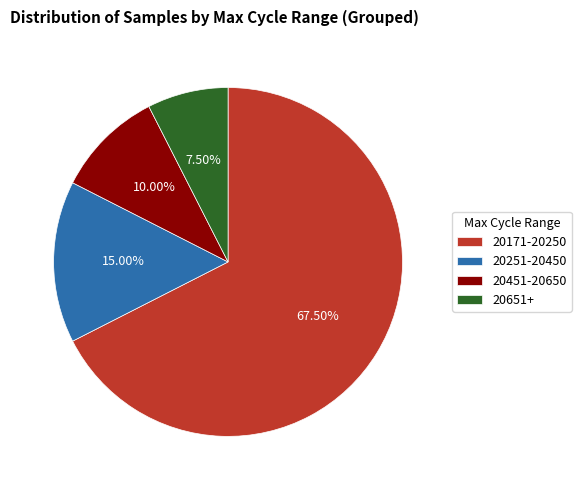

How many segments does this pie chart have?

4